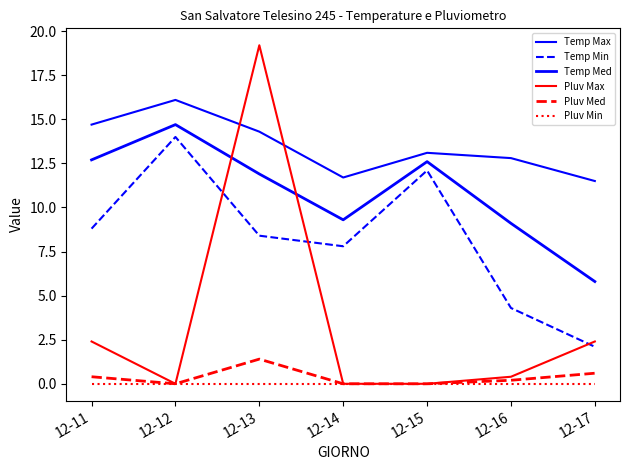

Count the number of data series in this chart.

6